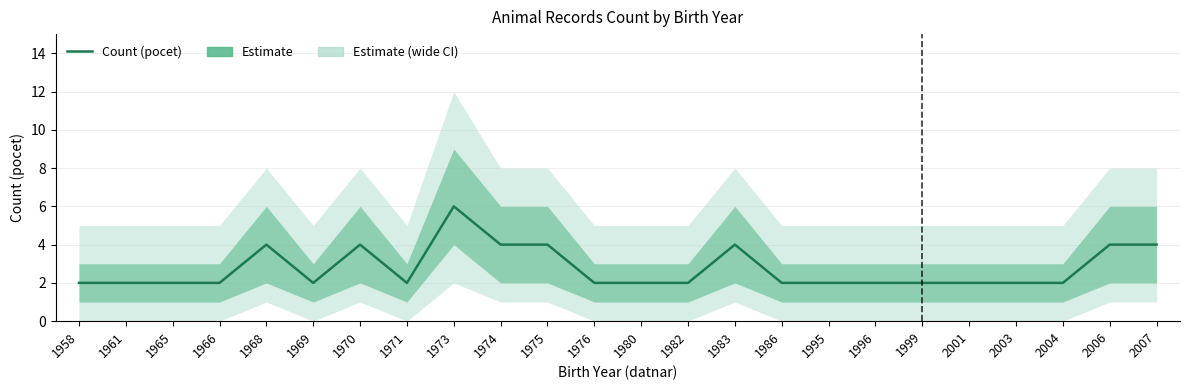

How many interior local peaks (higher than both neighbors) does the data have?

4